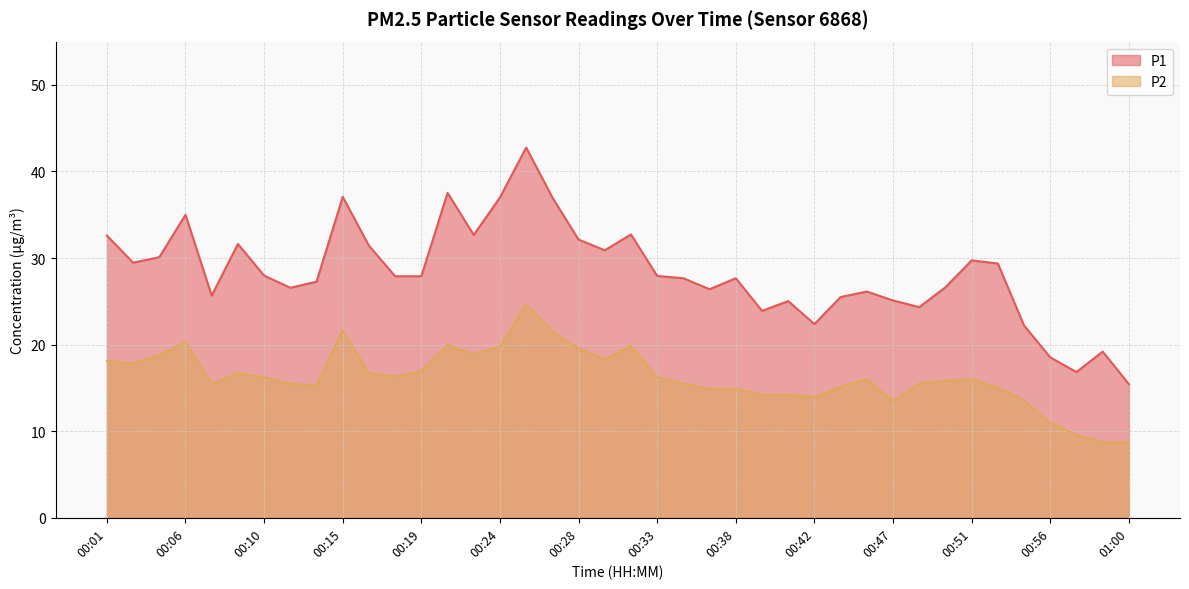

Rank the series by their average value, from highest to lowest.

P1, P2